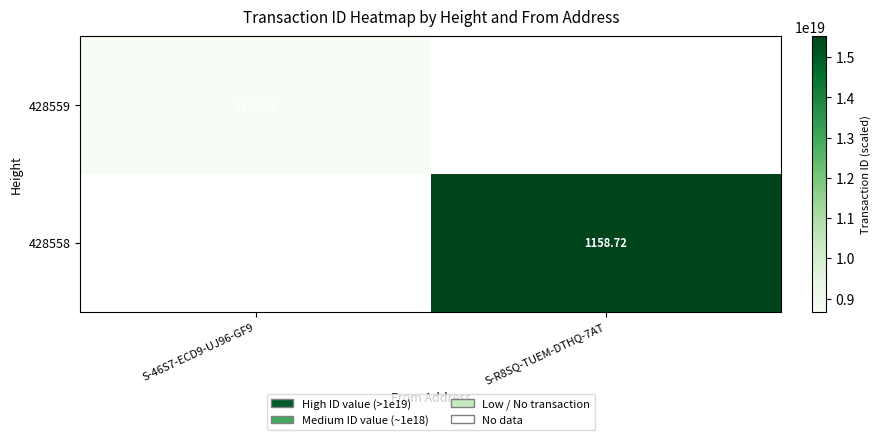

Is the value of 428558 at S-R8SQ-TUEM-DTHQ-7AT greater than the value of 428559 at S-R8SQ-TUEM-DTHQ-7AT?

No